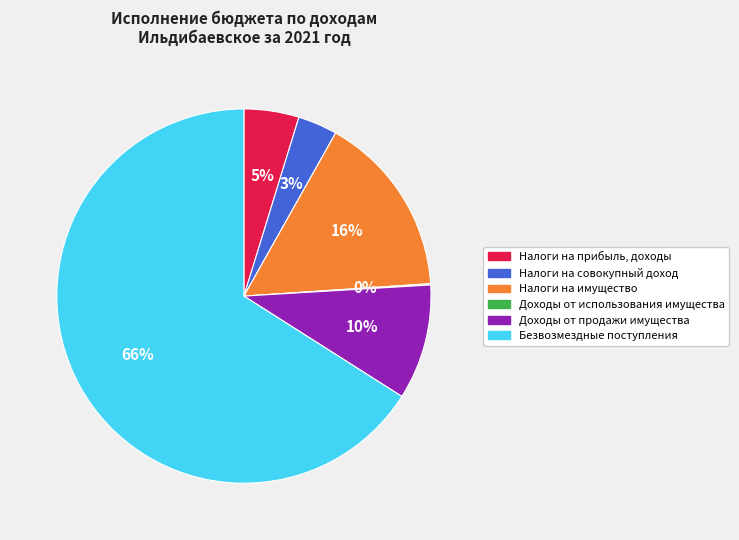

What is the largest slice in the pie chart?

Безвозмездные поступления